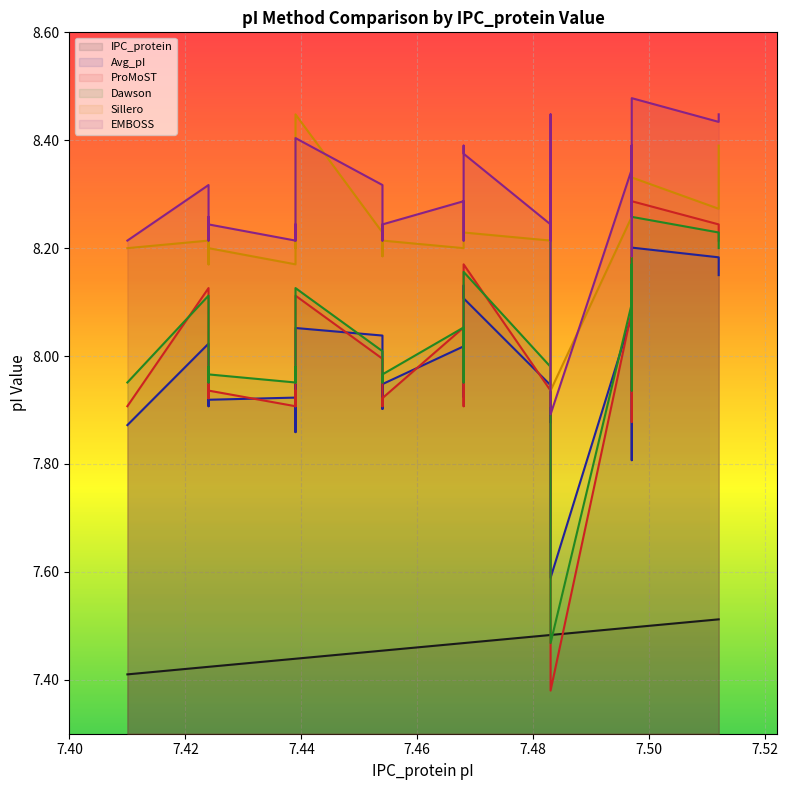

Which series has the largest range (max minus min)?

ProMoST